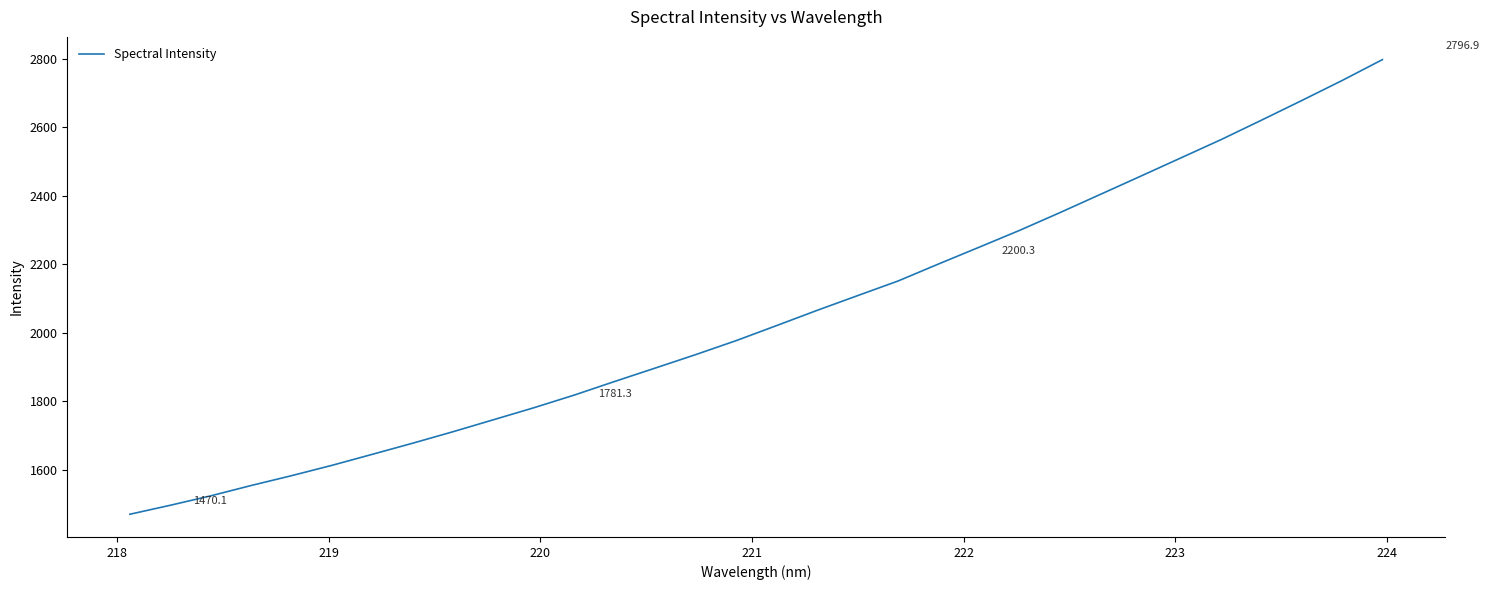

What is the difference between the maximum and minimum values?

1326.8